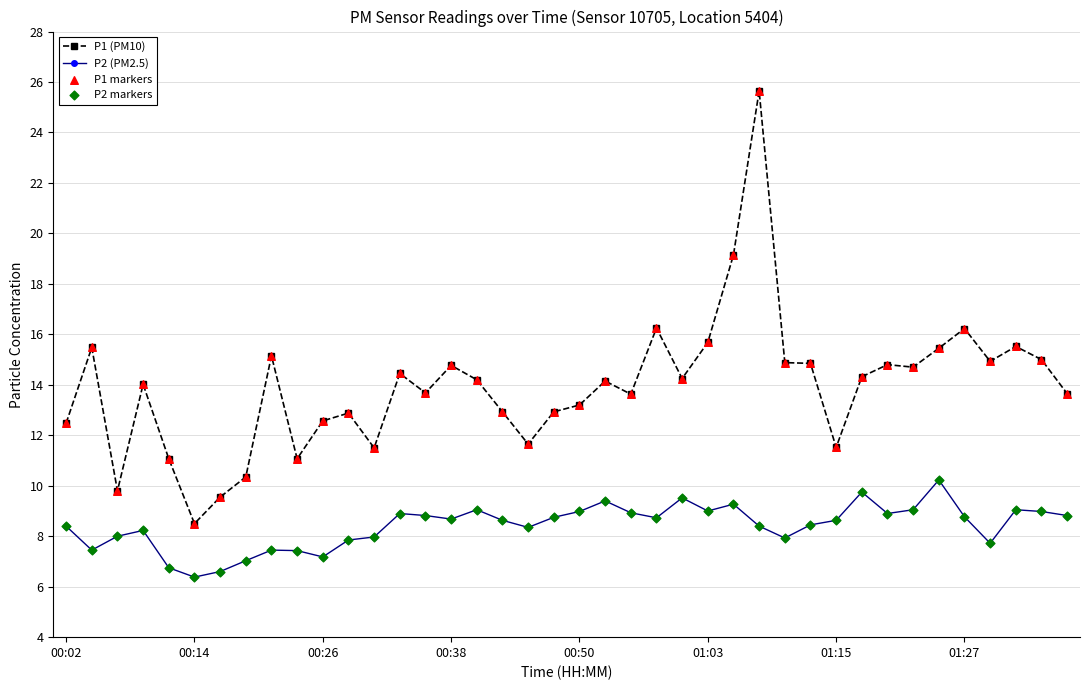

Which series has the widest spread of values?

P1 (PM10)